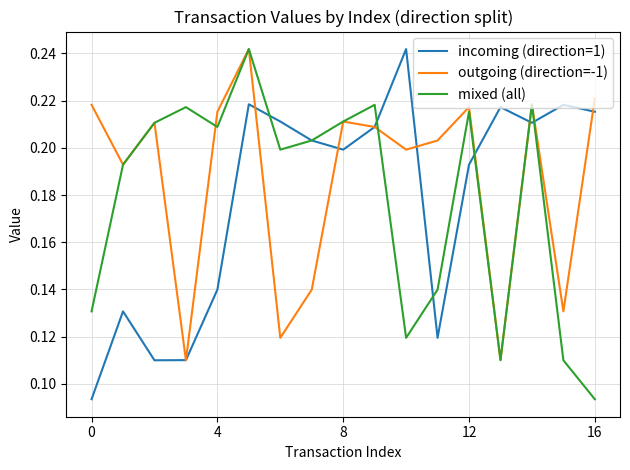

Which series has the largest total across all categories?

outgoing (direction=-1)